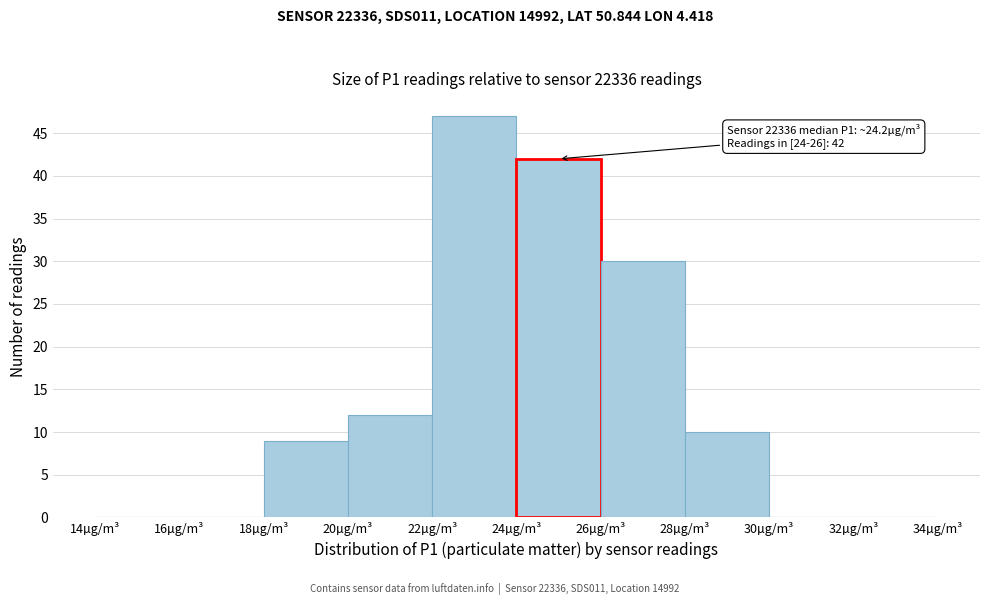

Which range on the x-axis has the tallest bar?

22 to 24